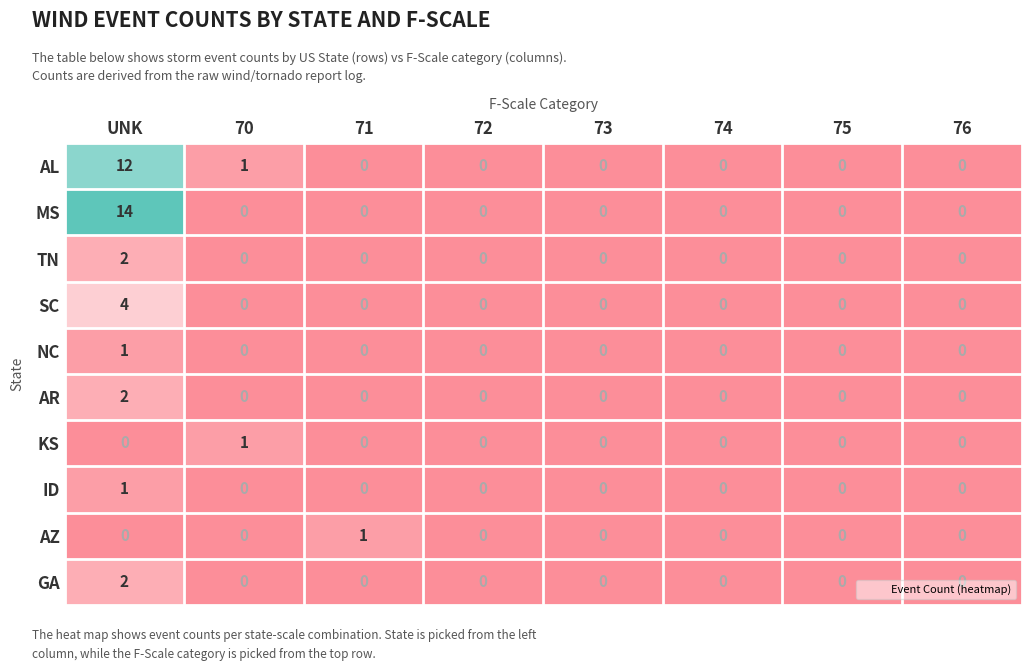

What is the difference between the maximum and minimum values in the SC series?

4